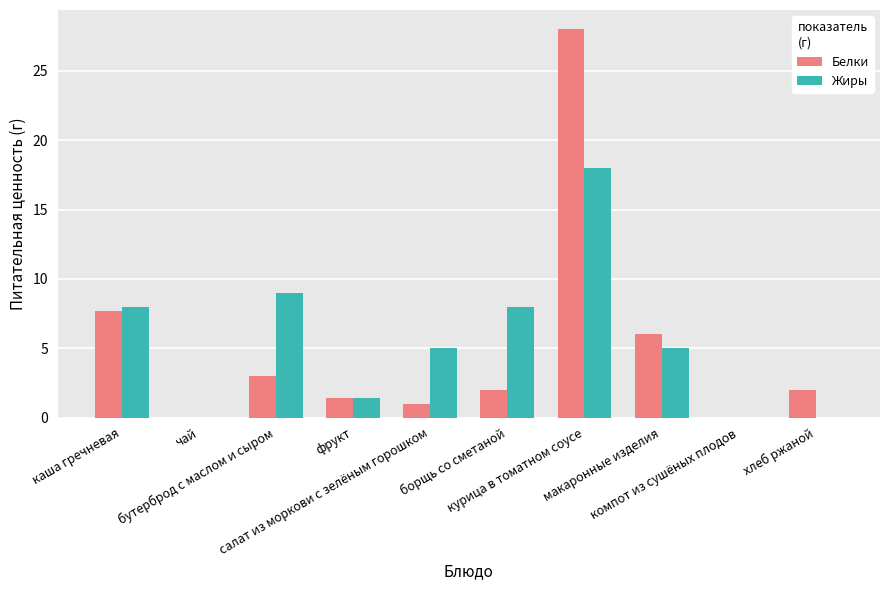

At which label does Белки first exceed 2?

каша гречневая